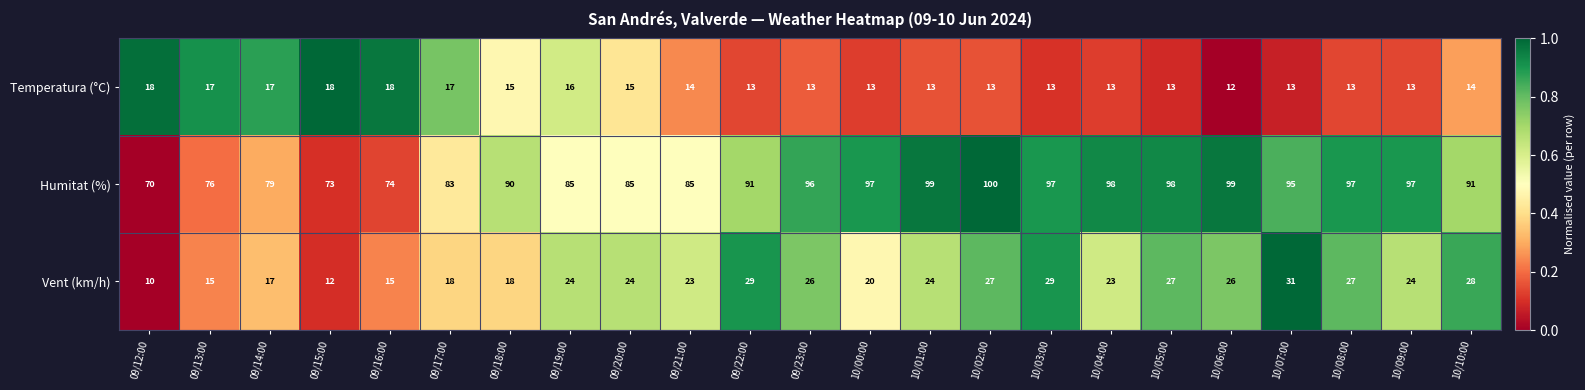

What is the minimum value shown in the chart?

10